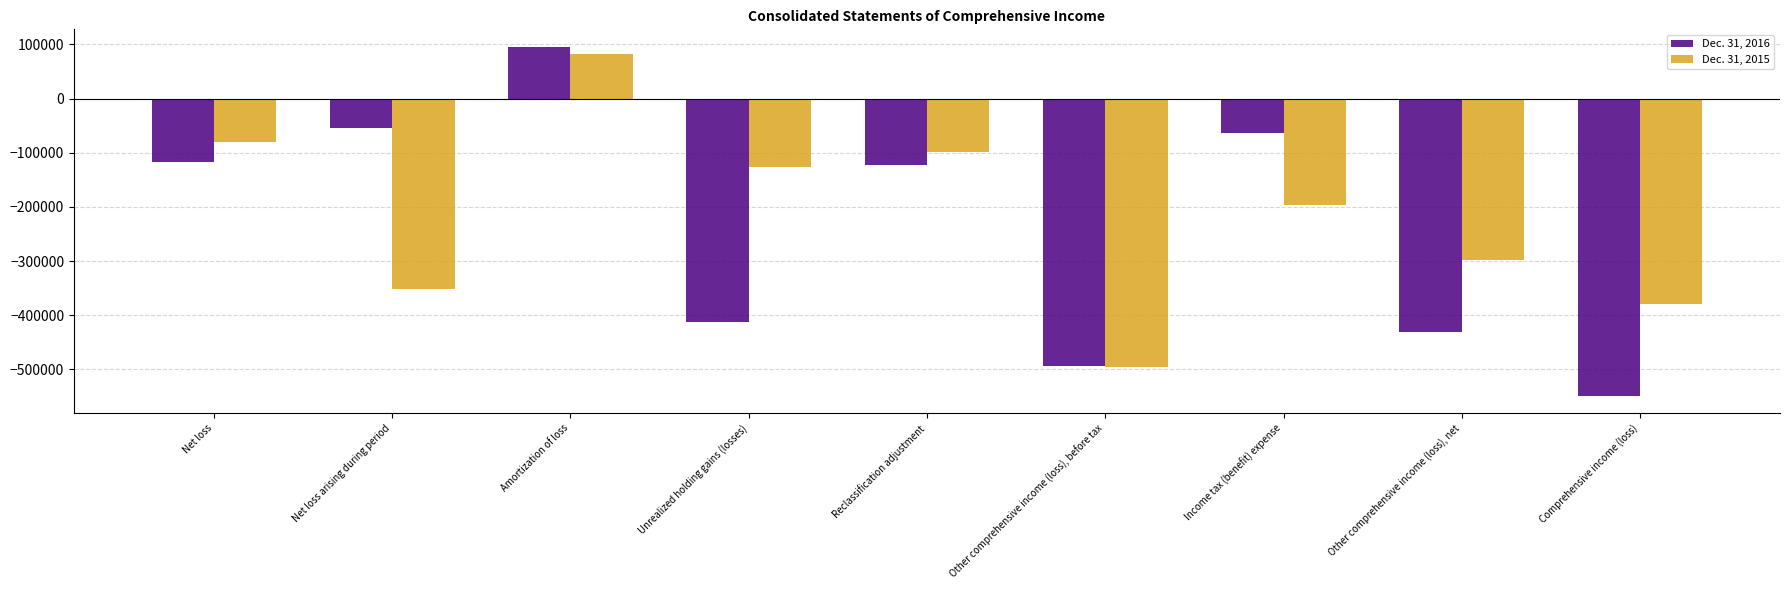

What is the spread (max minus min) of values at Unrealized holding gains (losses)?

286371